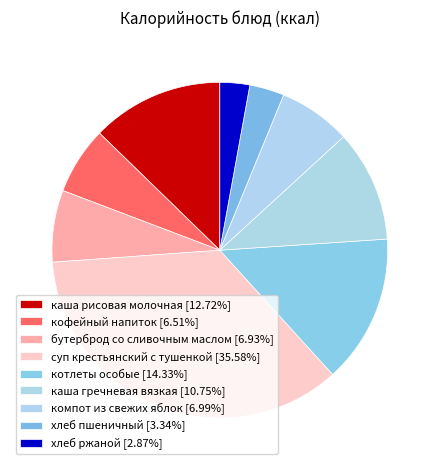

To the nearest percent, what portion does хлеб пшеничный represent?

3%